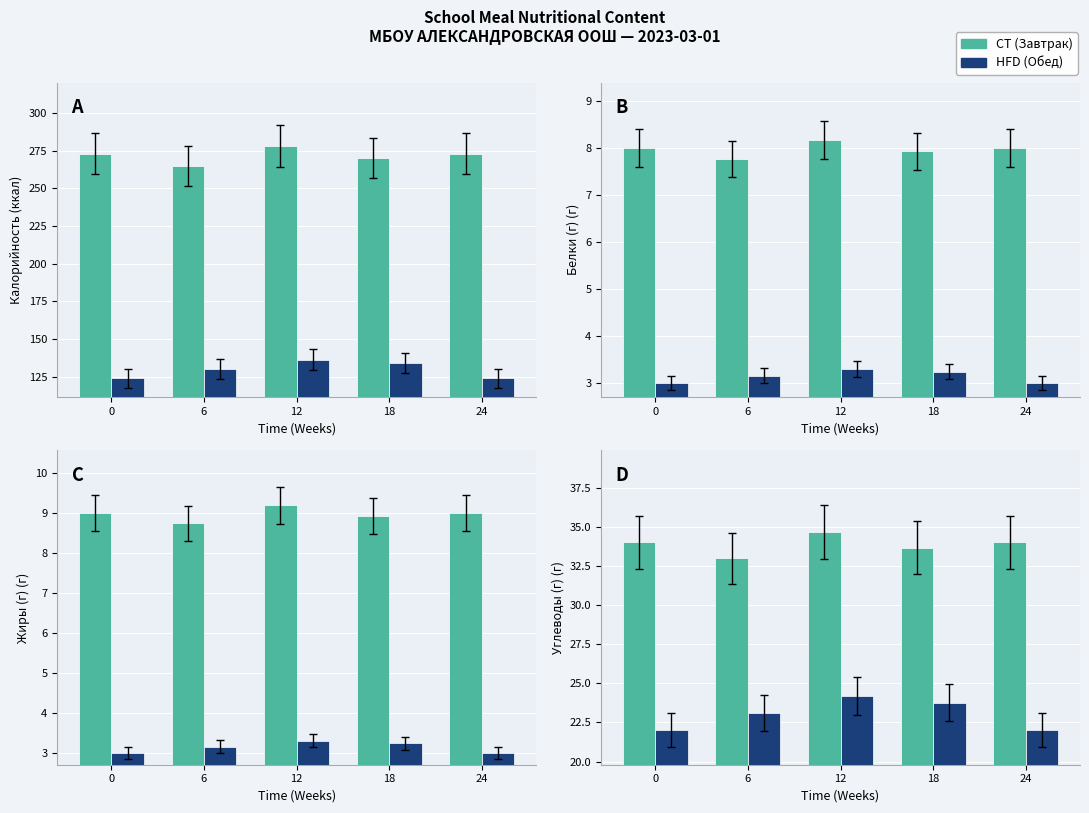

Where is HFD nearest to the value 23?

6